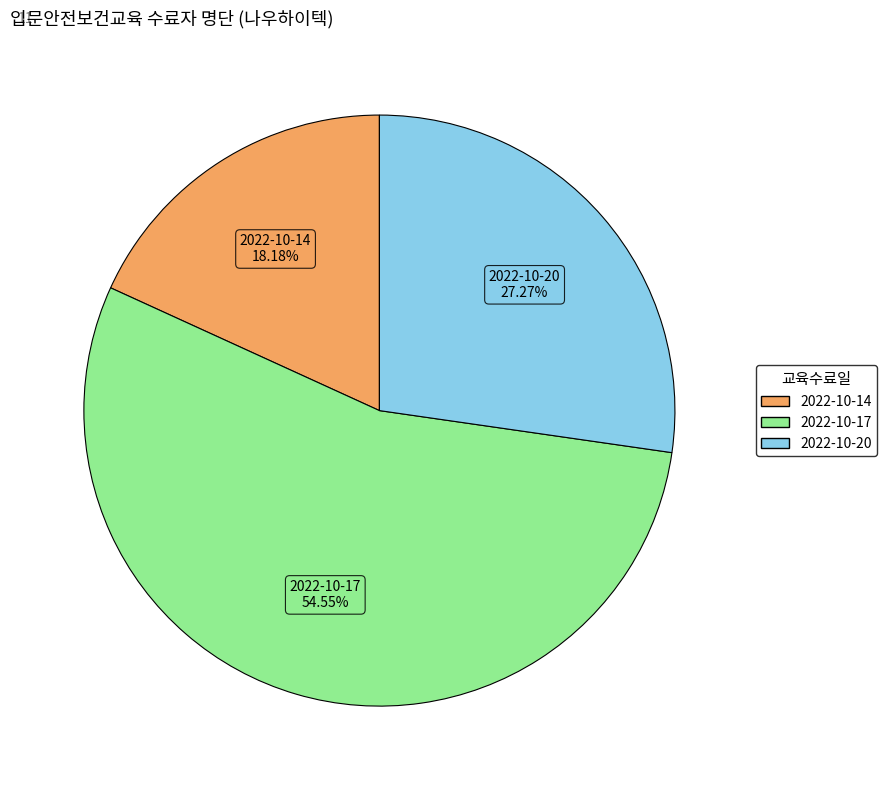

Between 2022-10-20 and 2022-10-14, which is larger?

2022-10-20